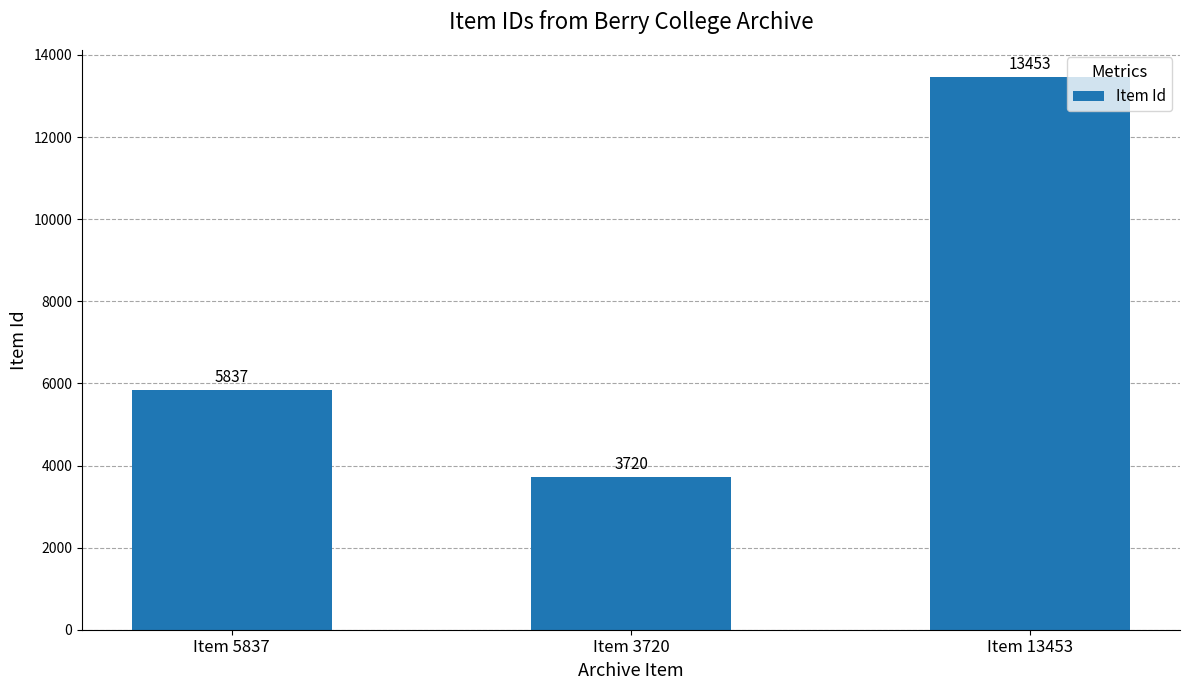

True or false: the data shows 5837 at Item 5837.

True